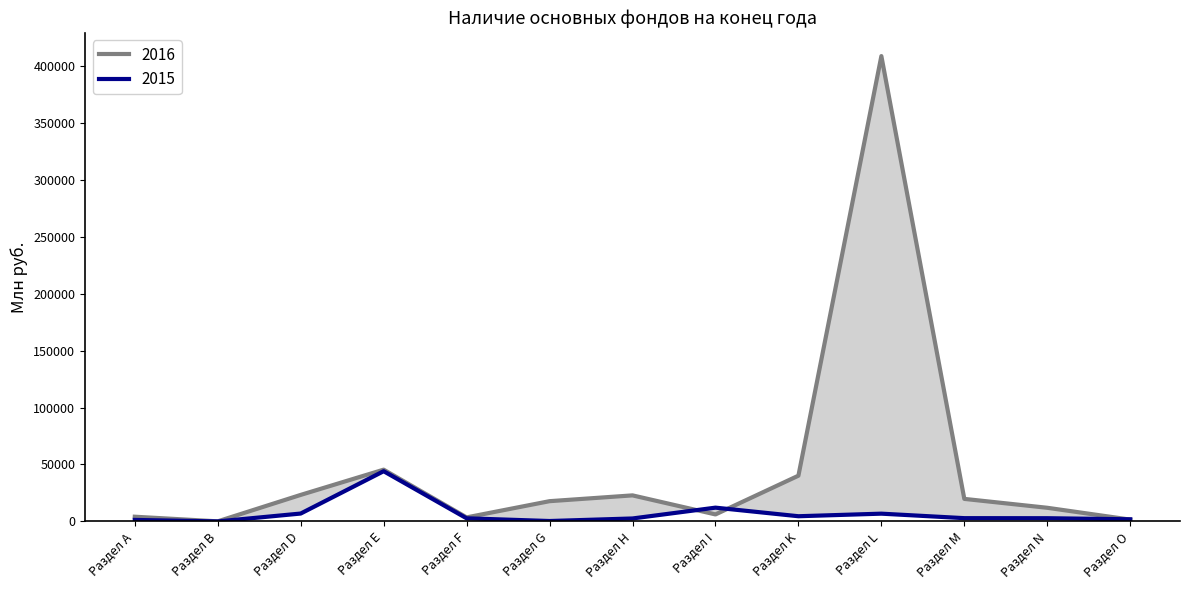

At which category does 2016 reach its first local valley?

Раздел В